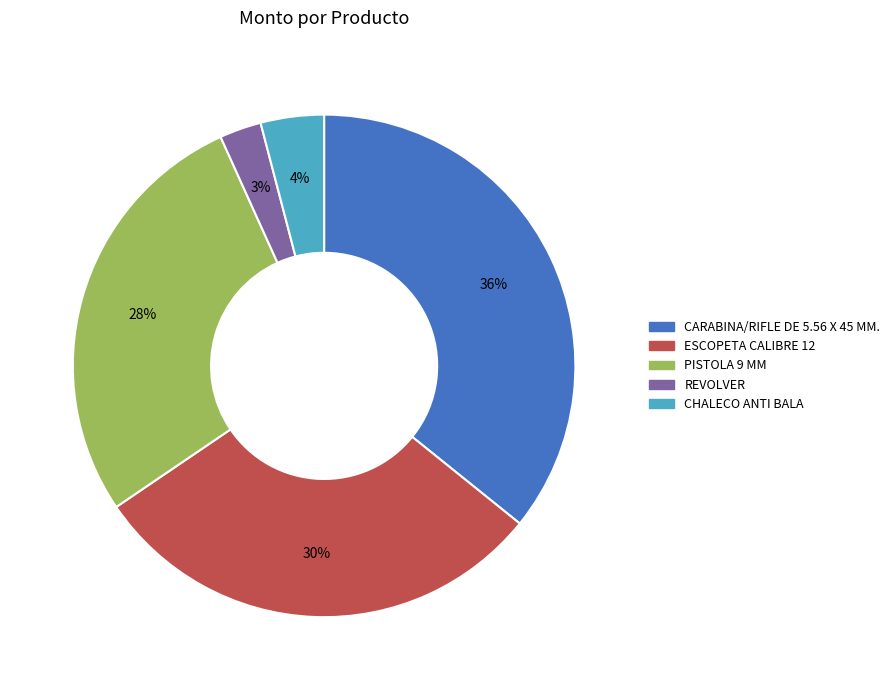

Is it true that CARABINA/RIFLE DE 5.56 X 45 MM. is 46% of the pie?

False